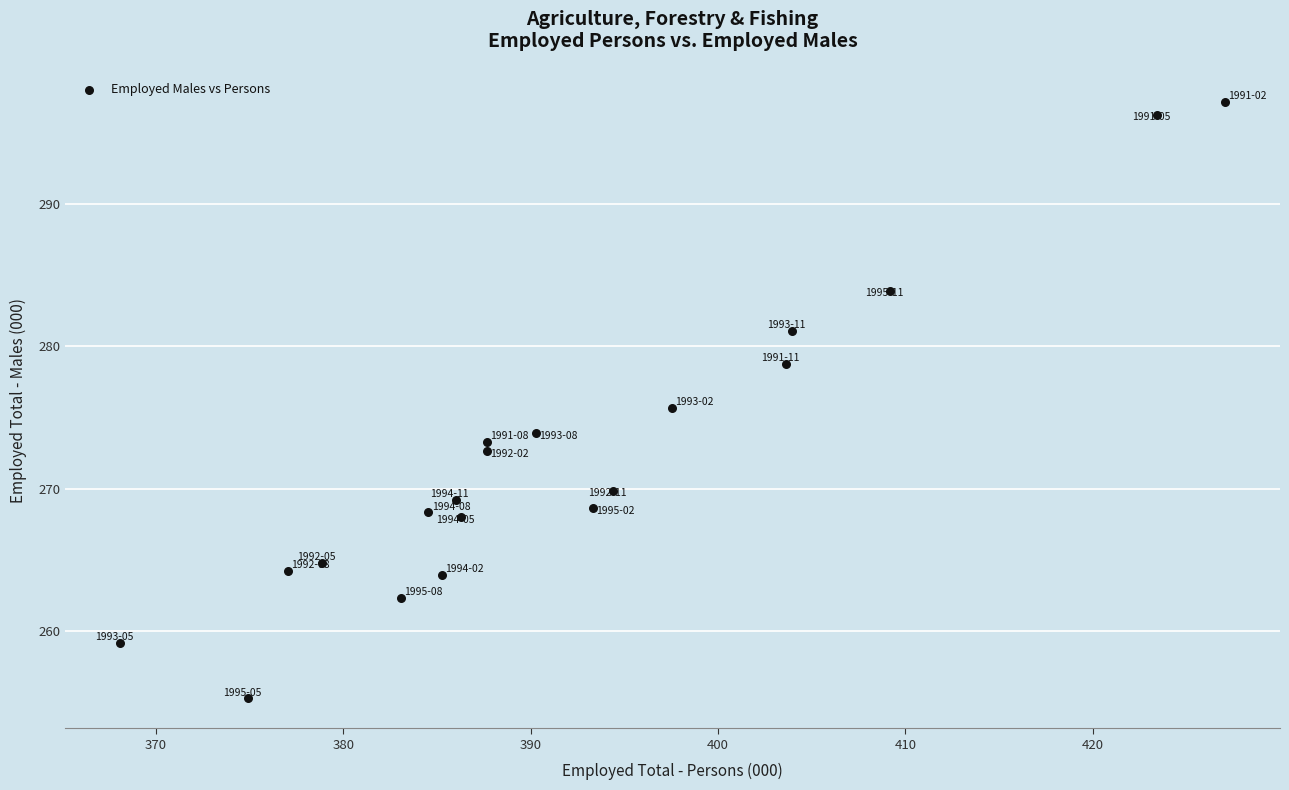

What is the range of X values (max minus min)?

58.9